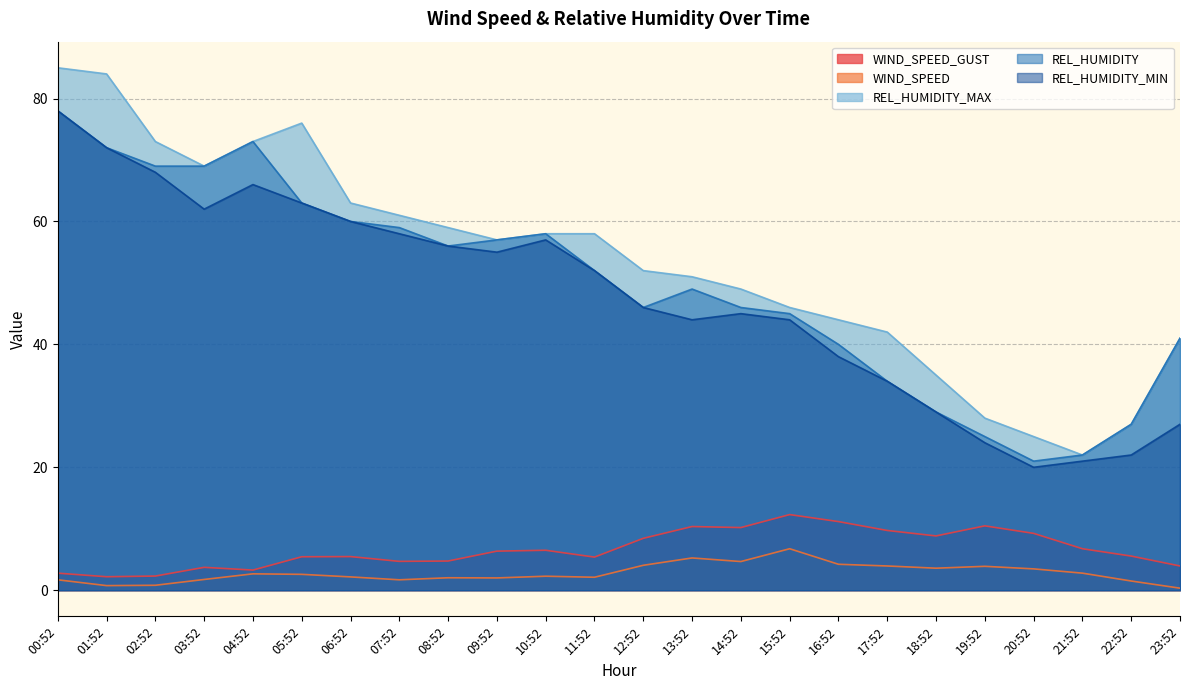

What is the difference between the highest and lowest values at 00:52?

83.3